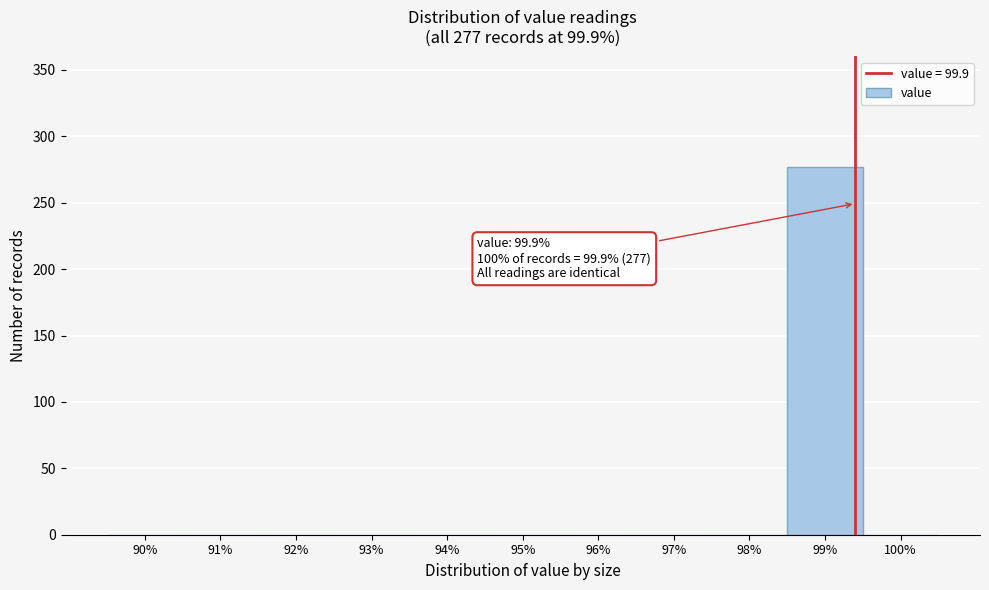

Reading right to left, transcribe all the data shown in this chart.

100%=0	99%=277	98%=0	97%=0	96%=0	95%=0	94%=0	93%=0	92%=0	91%=0	90%=0